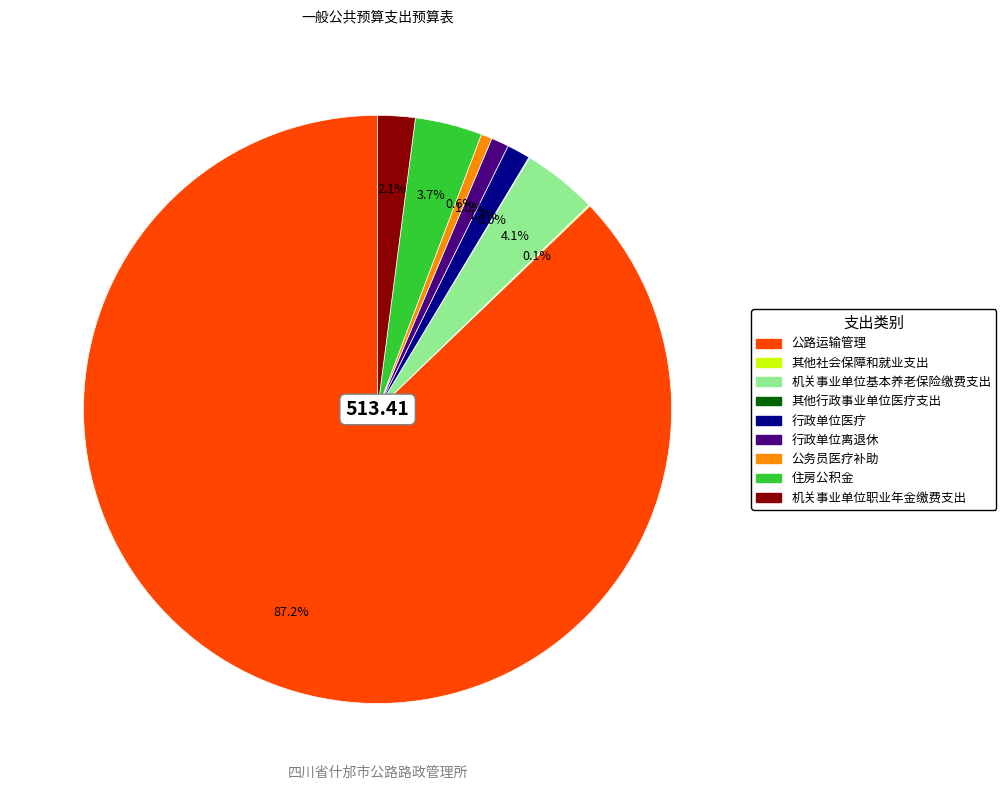

Which has a higher value, 机关事业单位职业年金缴费支出 or 公务员医疗补助?

机关事业单位职业年金缴费支出